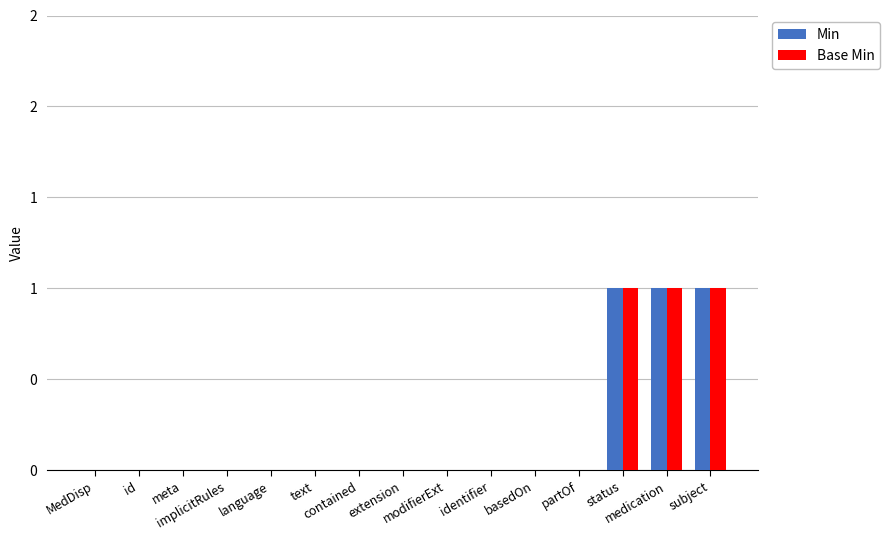

What are all the series names shown in the legend?

Min, Base Min